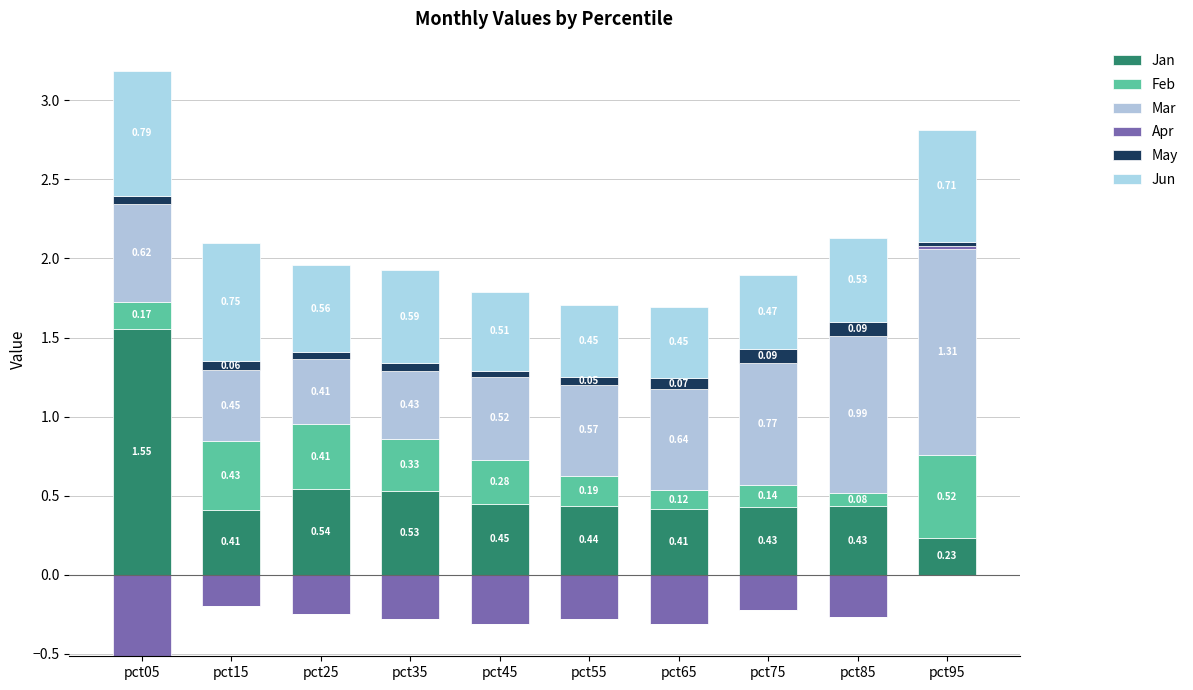

List the labels in order of Jan value, largest first.

pct05, pct25, pct35, pct45, pct55, pct85, pct75, pct65, pct15, pct95